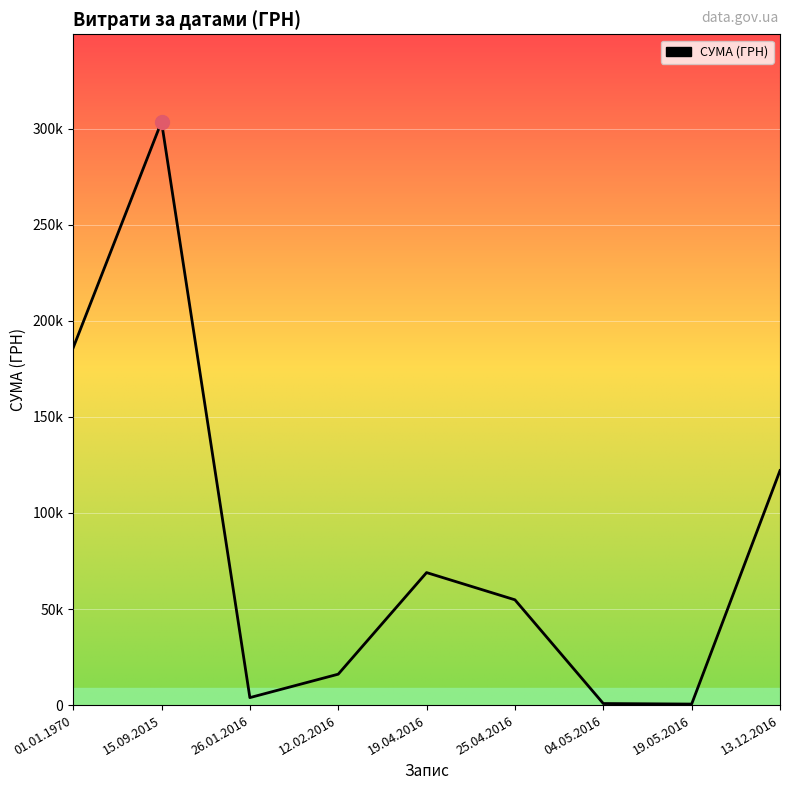

At which category does the data reach its first local valley?

26.01.2016